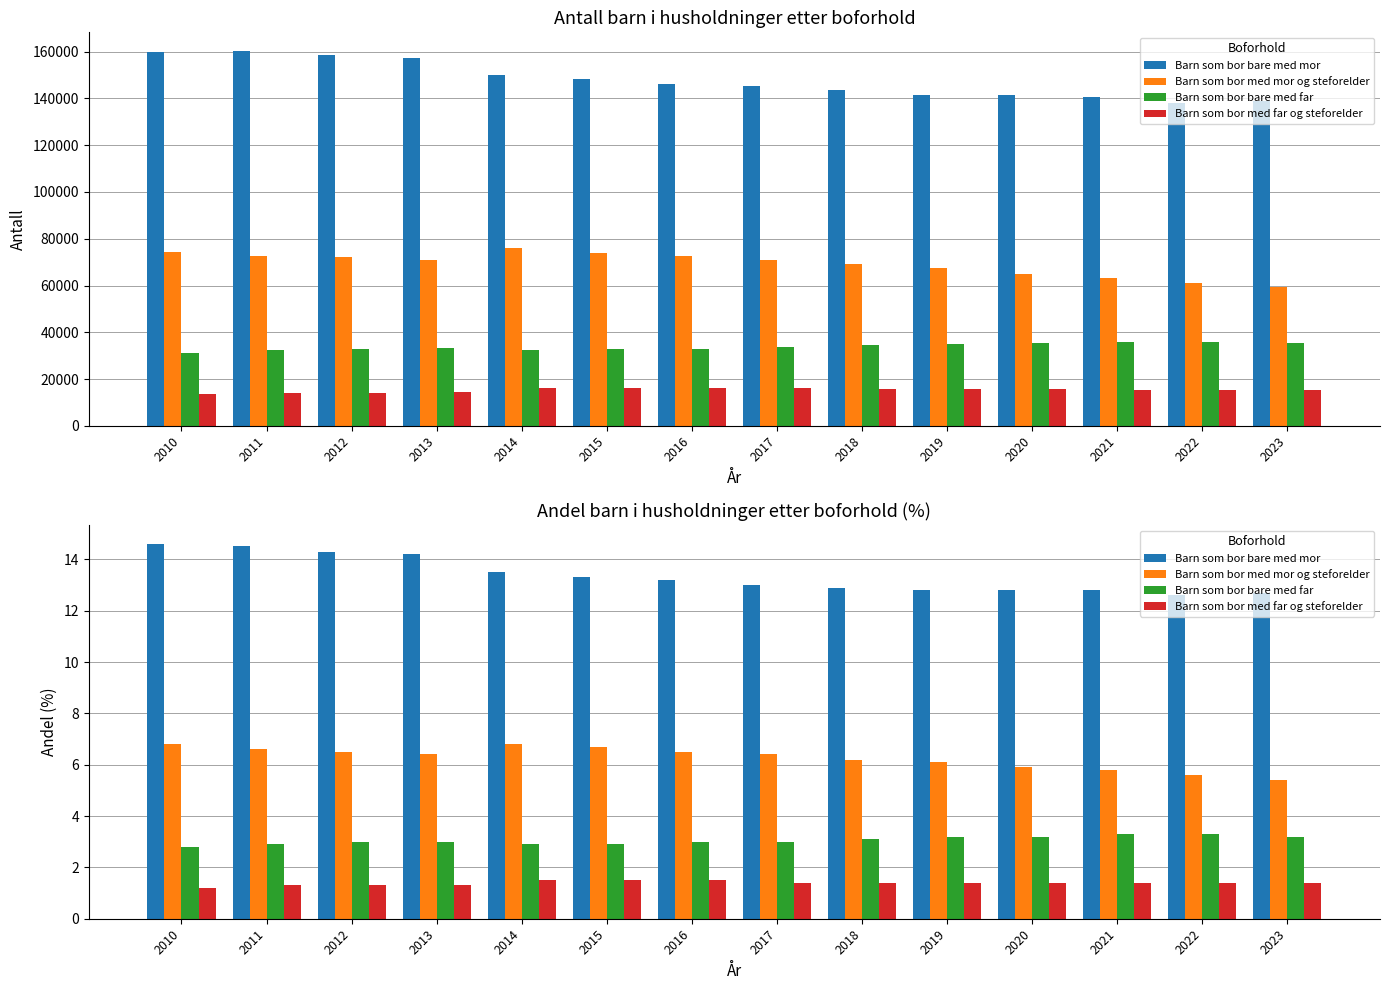

What is the sum of all Barn som bor bare med mor values?

187.2